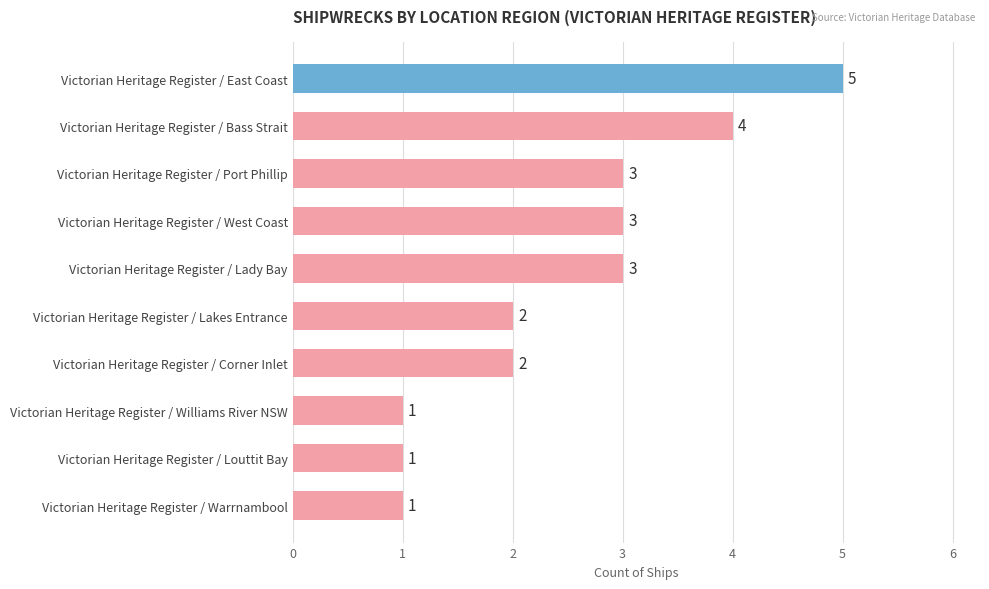

Are the bars grouped side by side (vs. stacked)?

No